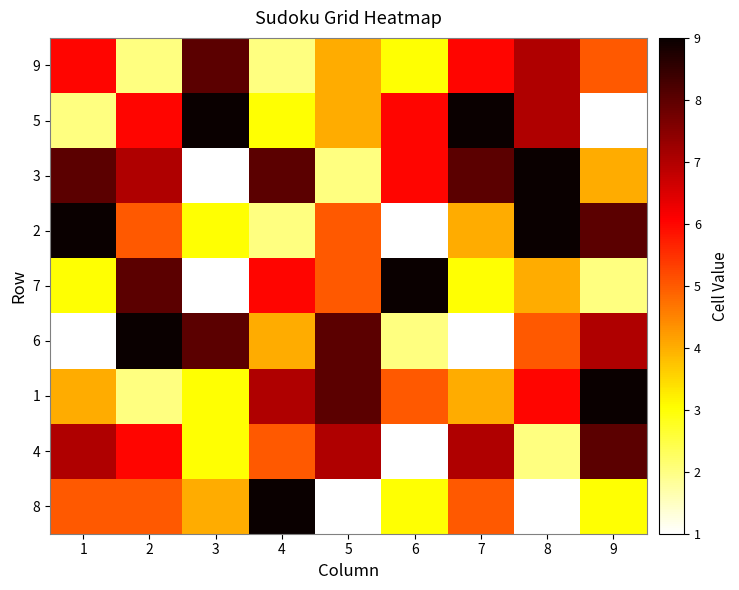

Which has a higher value, 8 or 3?

3